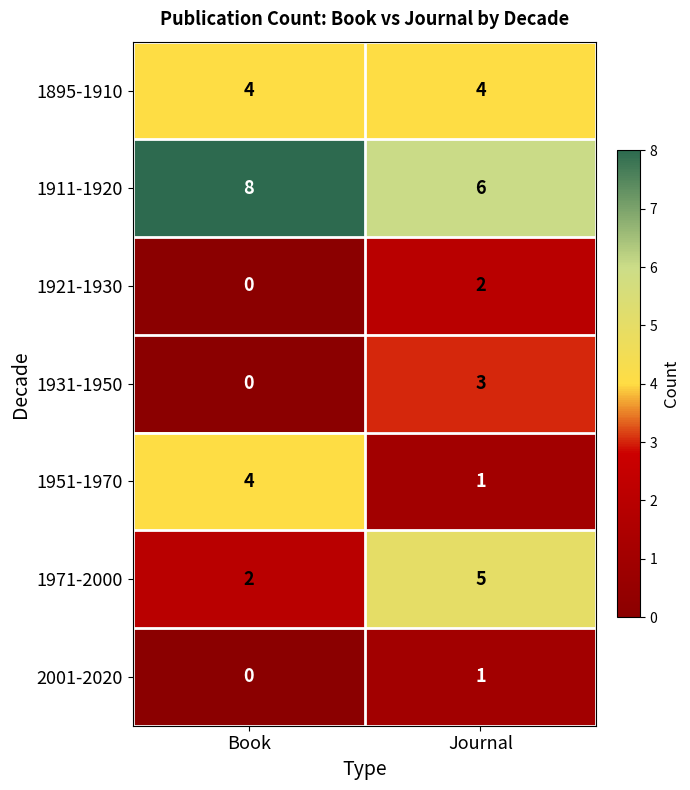

True or false: 1921-1930 has a value of 0 at Book.

True